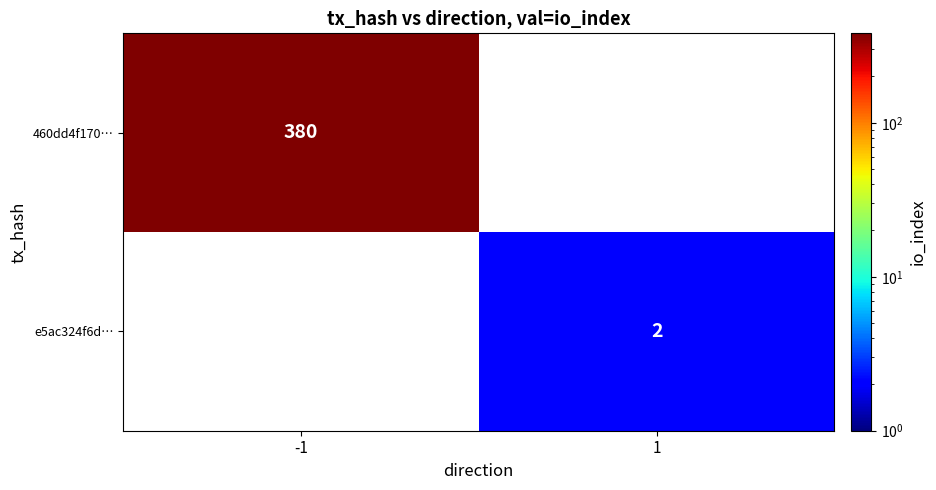

Is the value of 460dd4f170… at -1 greater than the value of e5ac324f6d… at 1?

Yes